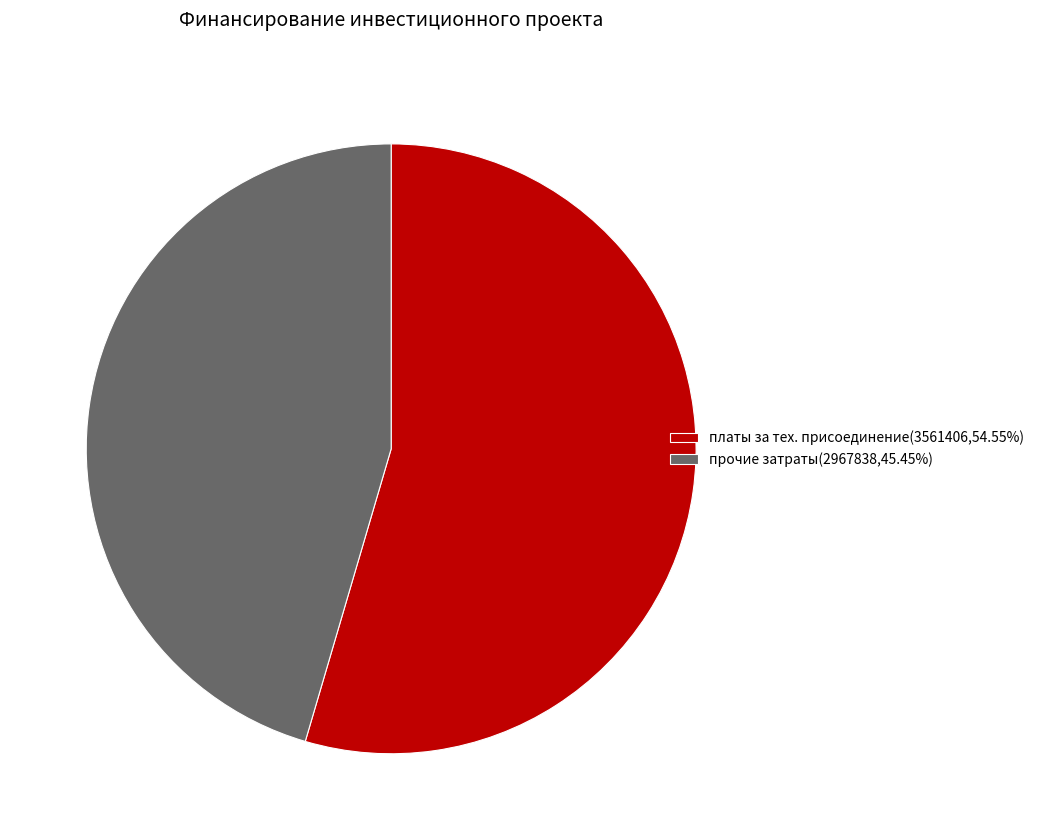

Is платы за тех. присоединение(3561406,54.55%) the majority of the pie?

Yes